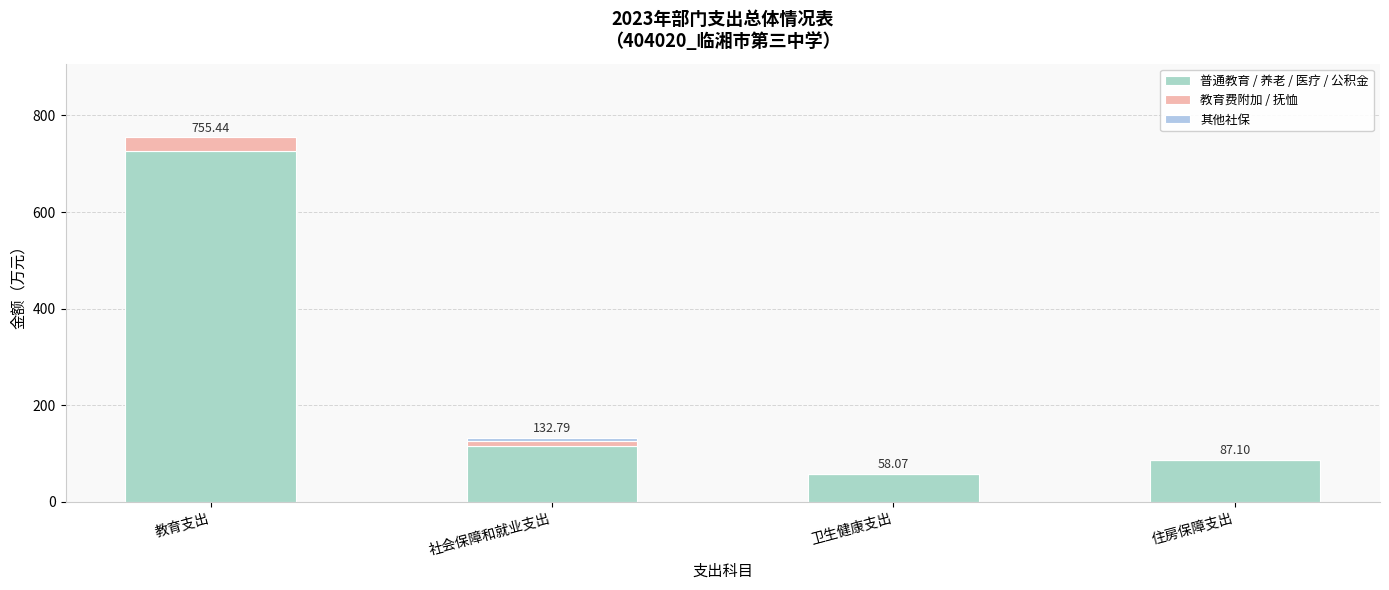

The 教育费附加 / 抚恤 series shows 9.9 at 社会保障和就业支出. True or false?

True